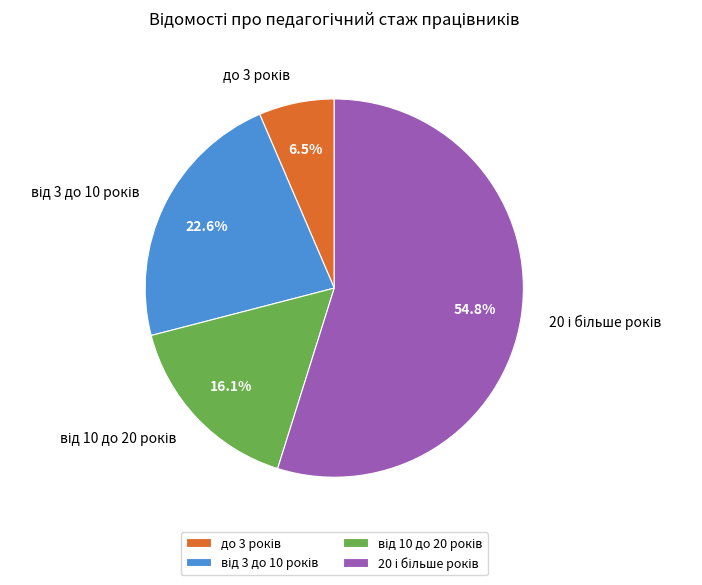

To the nearest percent, what is the difference between the largest and smallest slice percentages?

48%